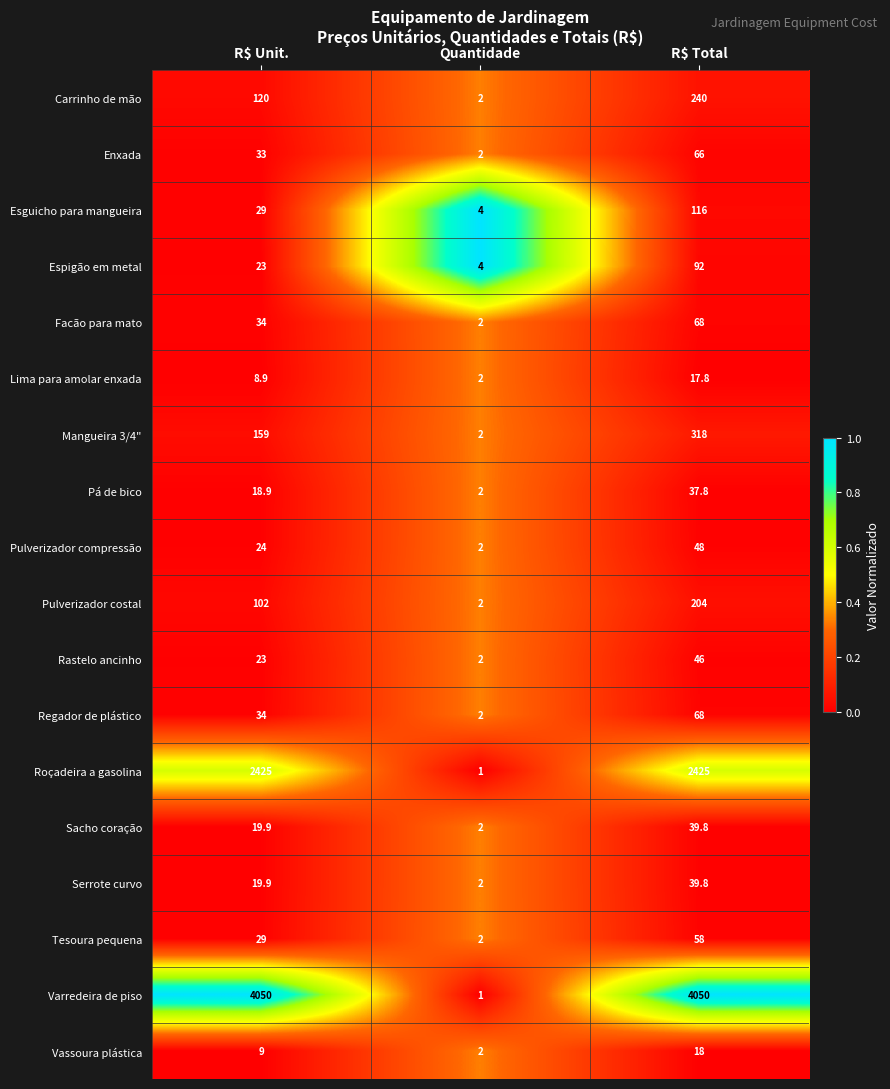

Which series has the largest total across all categories?

Varredeira de piso